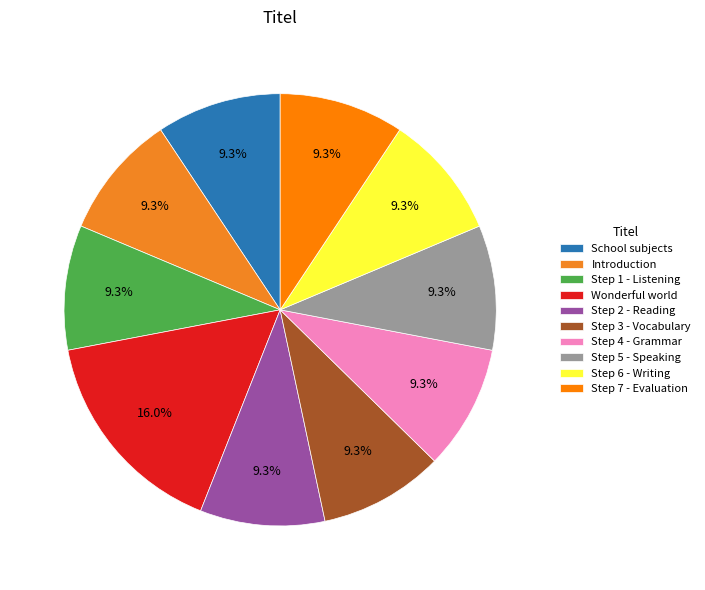

How many slices are in this pie chart?

10